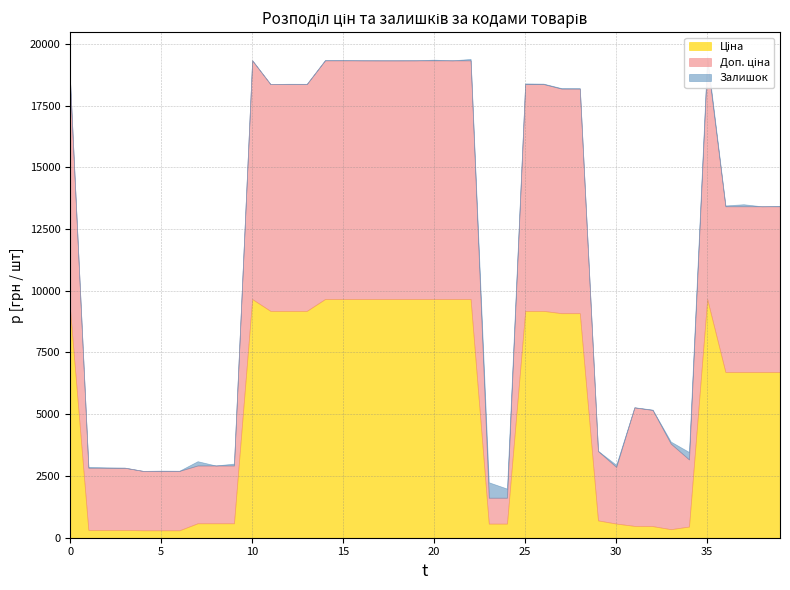

What is the sum of all Ціна values?

214214.8